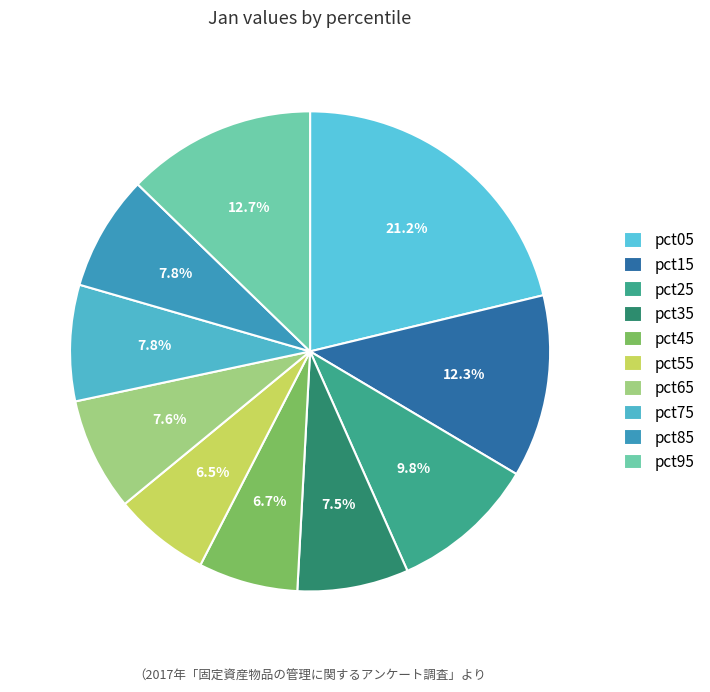

Does any single category account for the majority?

No